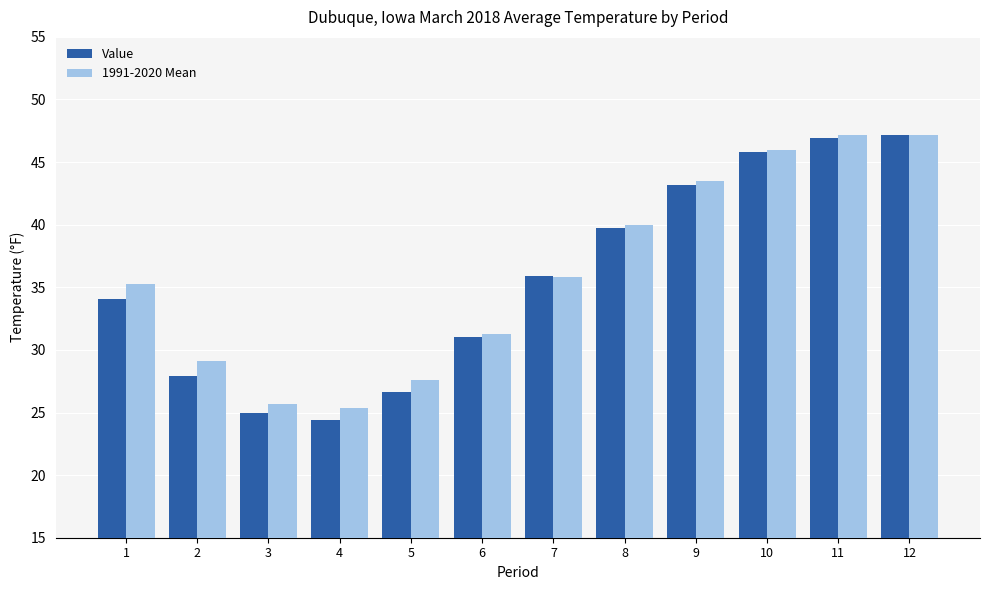

What is the difference between the Value values at 1 and 12?

13.1